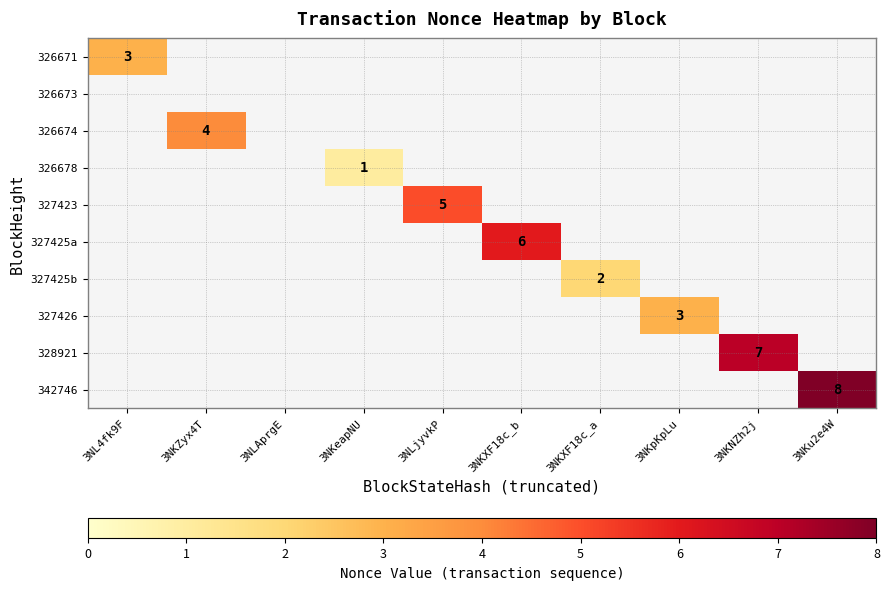

The value of 326674 at 3NKZyx4T is 1. True or false?

False